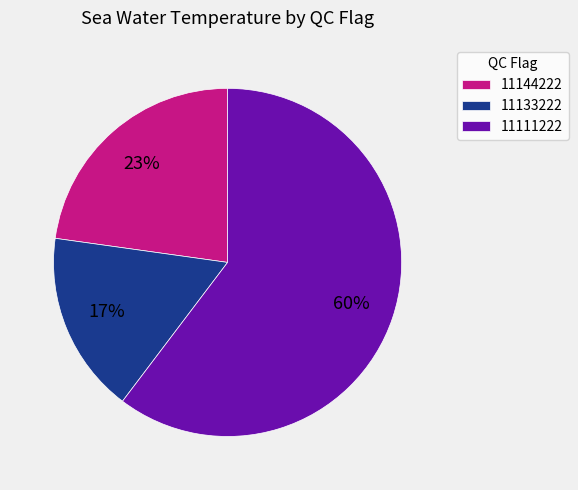

Rank the categories by value from lowest to highest.

11133222, 11144222, 11111222